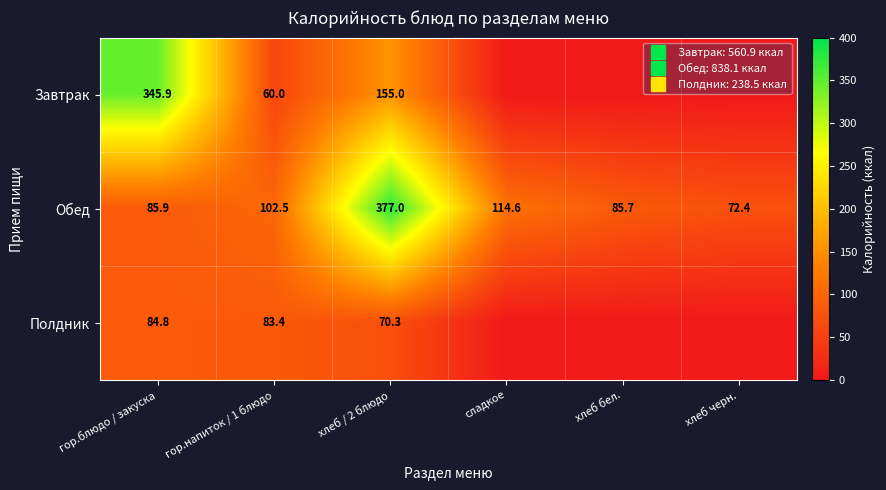

At which label does Полдник reach its peak?

гор.блюдо / закуска